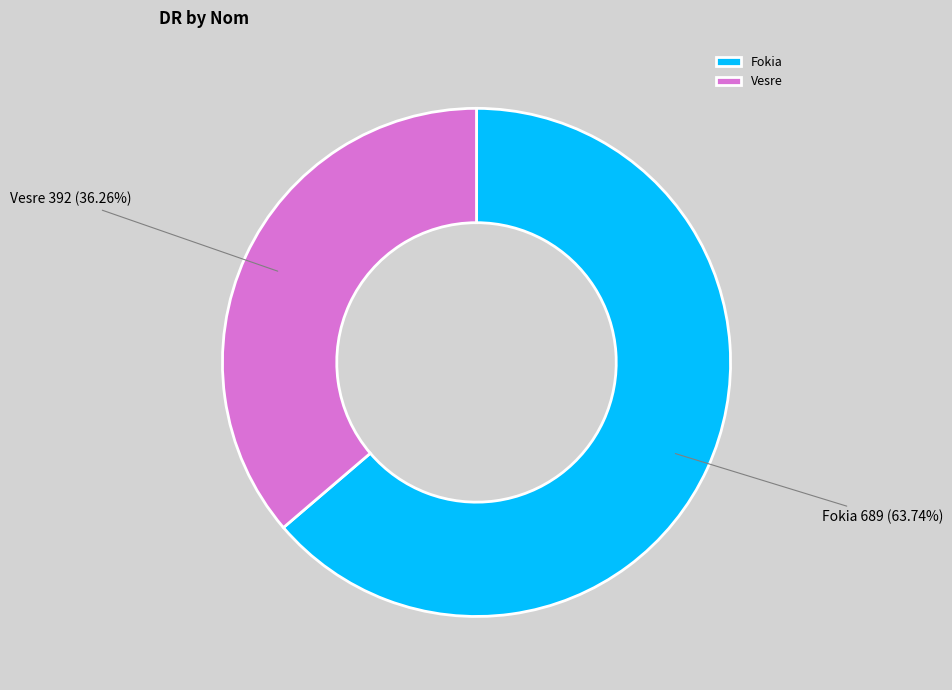

How many segments does this pie chart have?

2